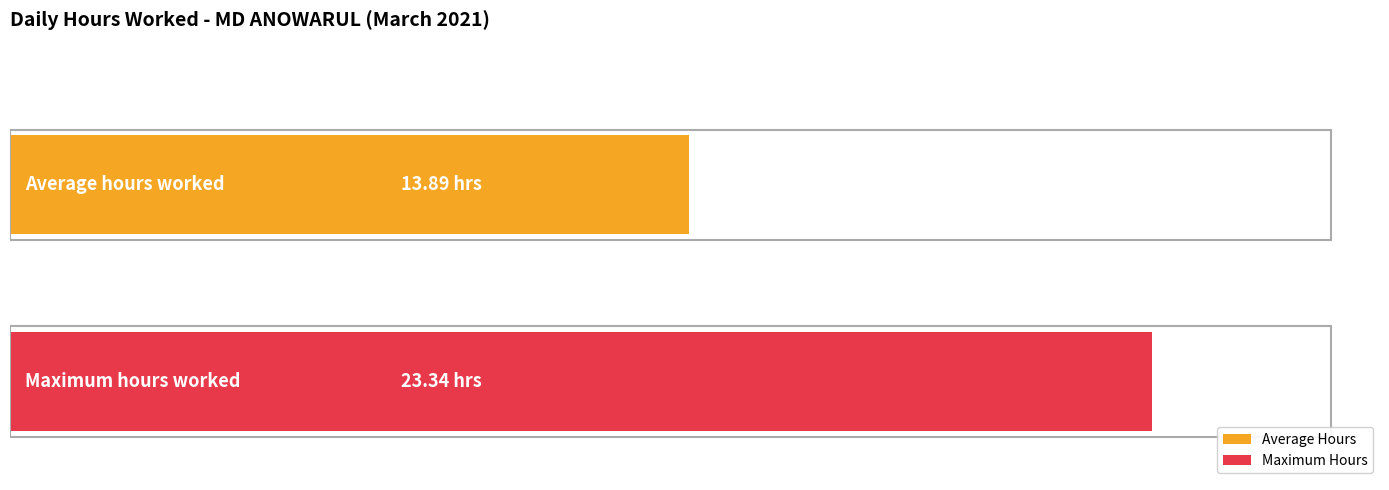

What are all the series names shown in the legend?

Average Hours, Maximum Hours